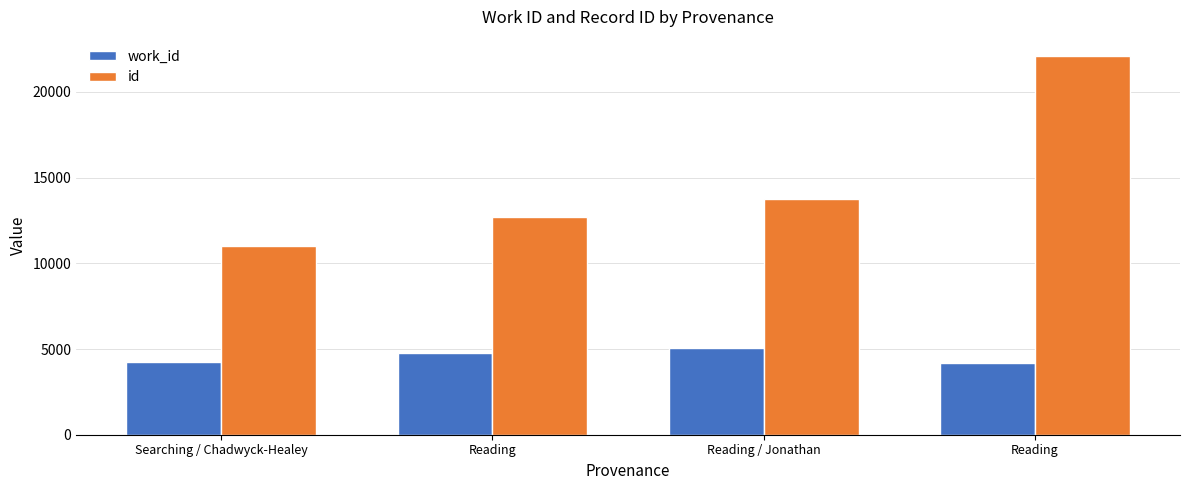

At how many categories does at least one series exceed 8330?

4